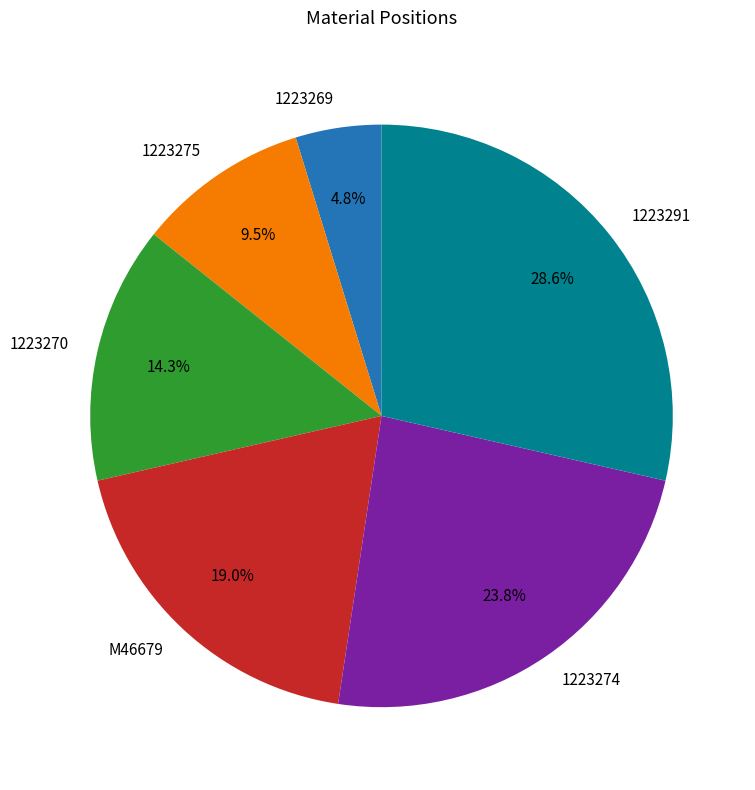

To the nearest percent, what percentage of the pie is 1223270?

14%